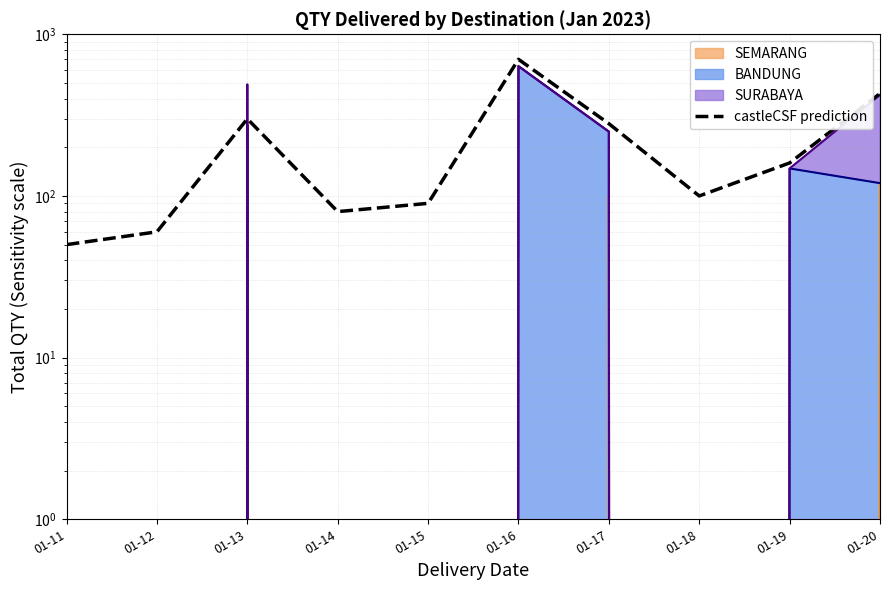

Where is the first local maximum?

01-13